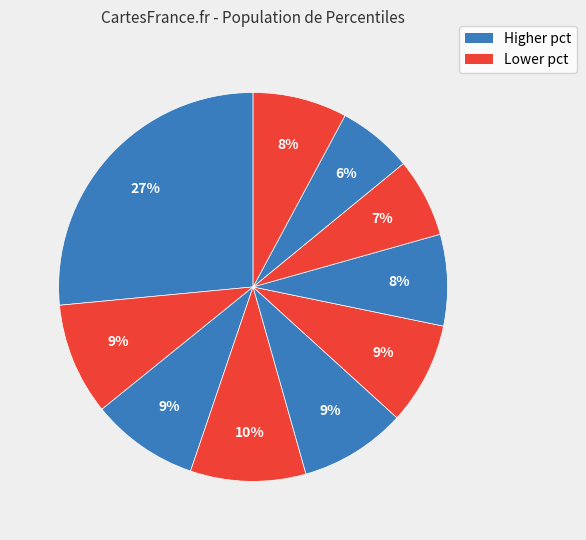

To the nearest percent, what is the average slice percentage?

10%